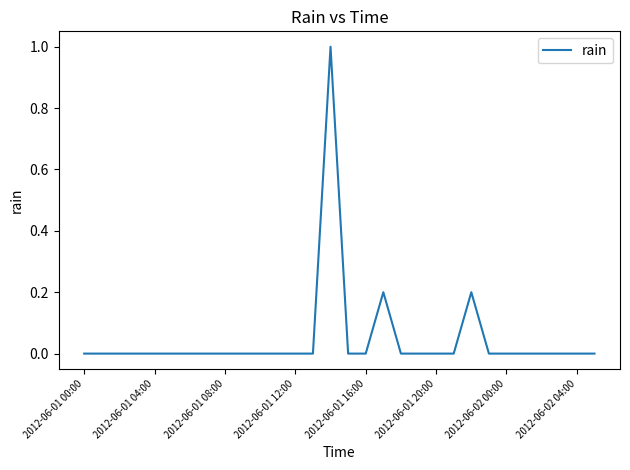

What is the maximum value shown in the chart?

1.0